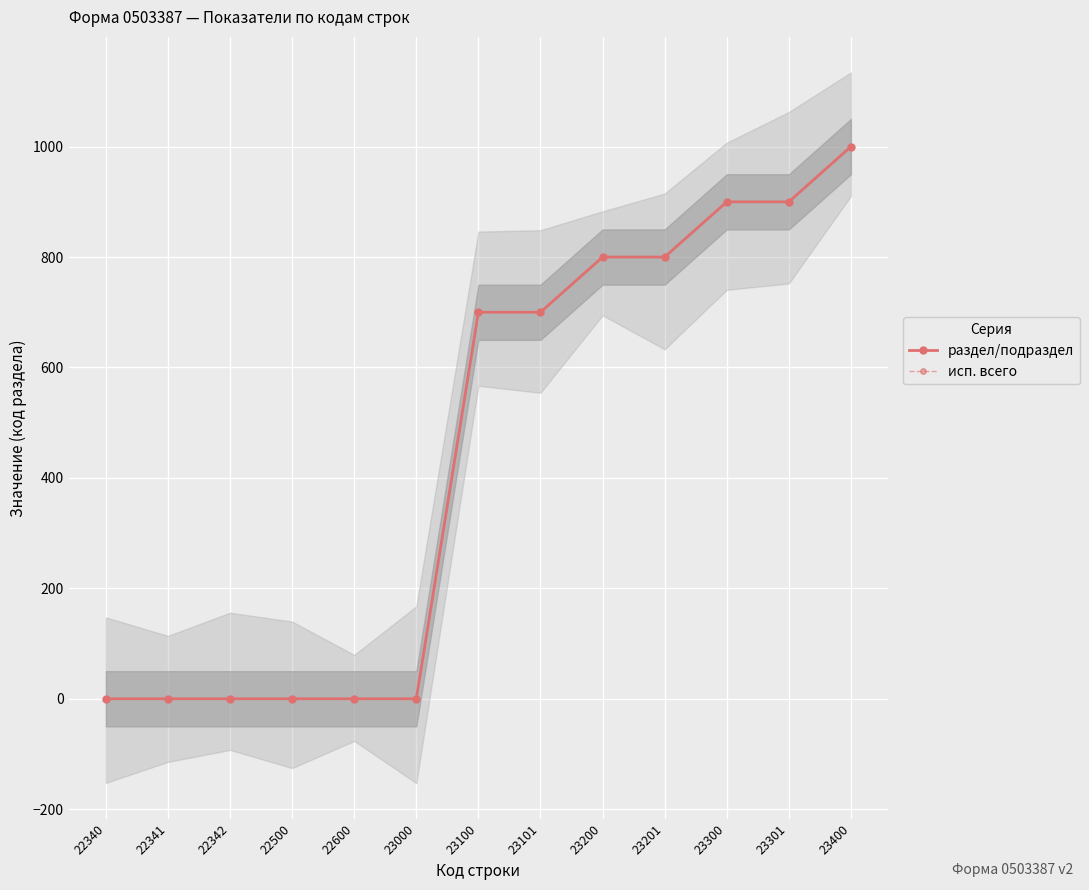

Which category has the lowest value in the исп. всего series?

22340